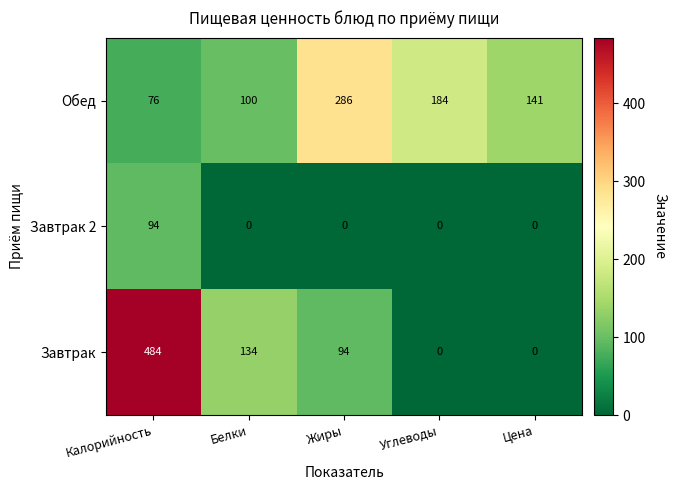

What is the sum of the Обед values at Калорийность and Цена?

217